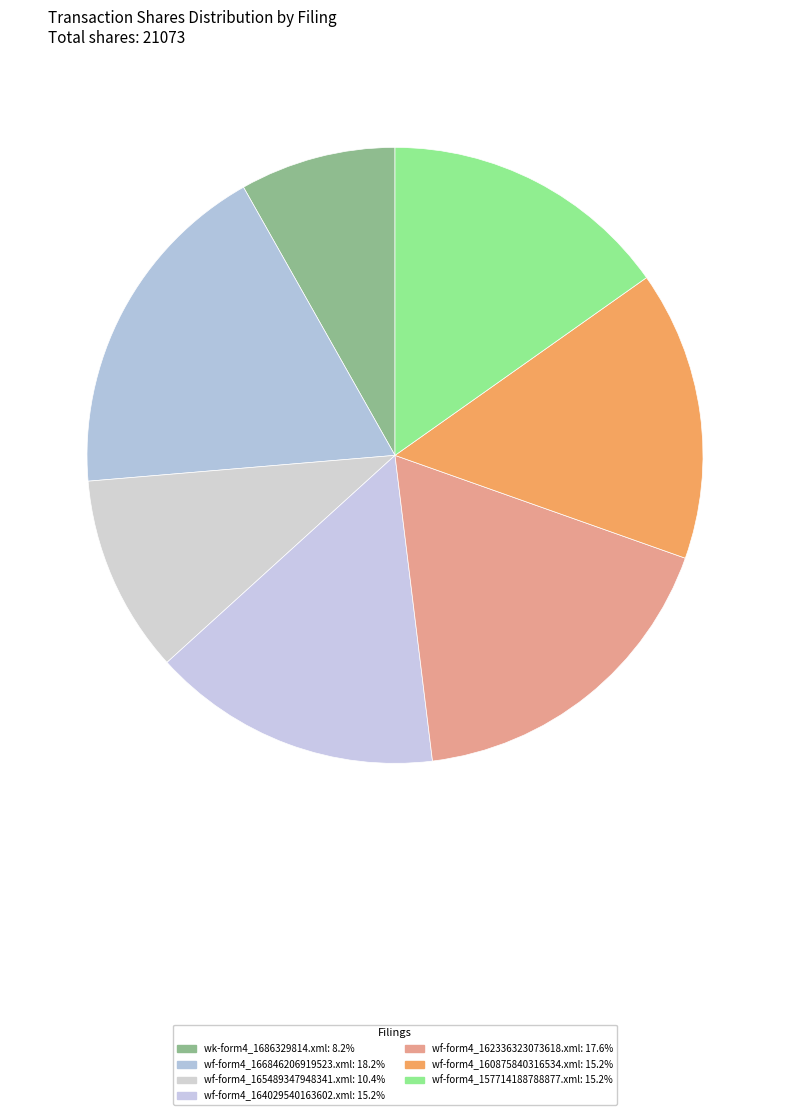

Count the number of slices in the pie.

7